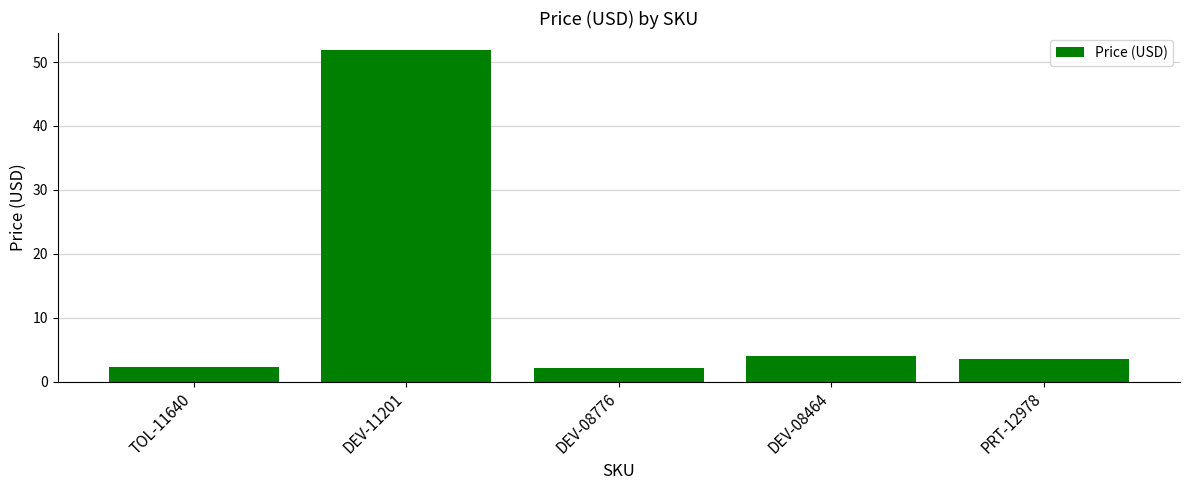

How many series are shown in this chart?

1